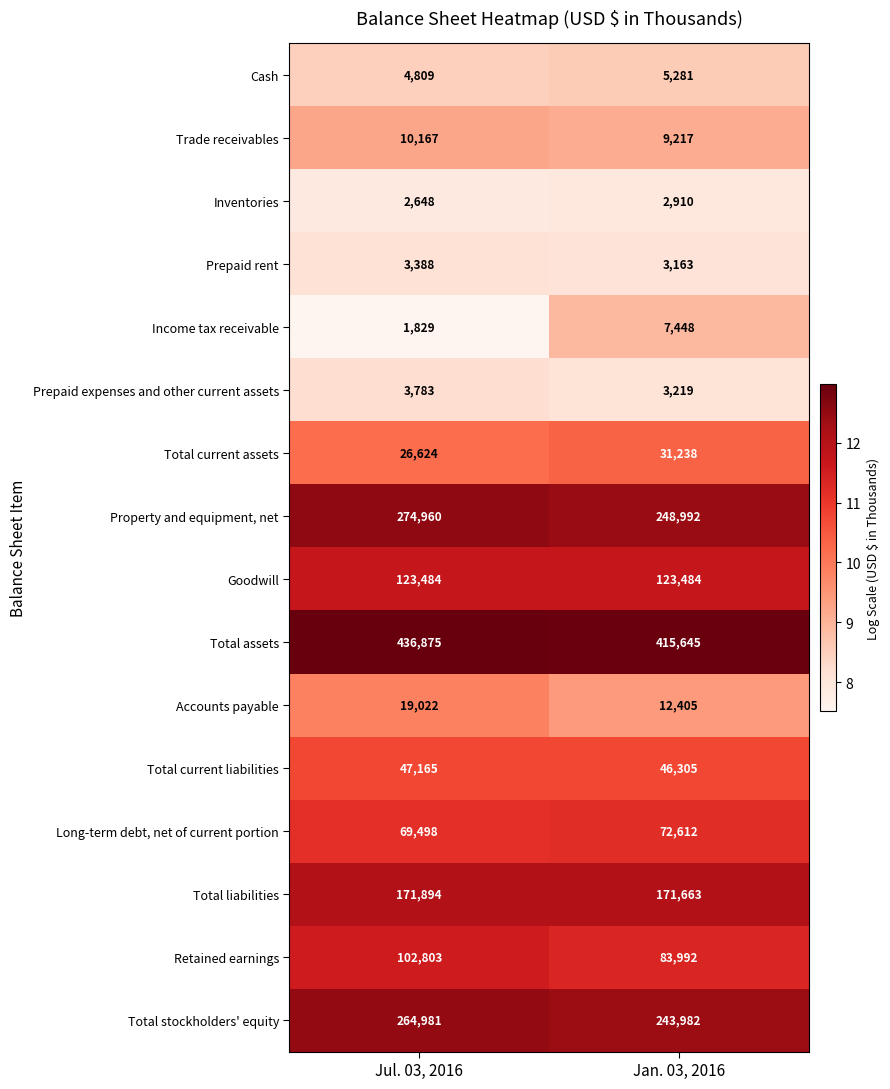

What is the approximate value of Goodwill at Jan. 03, 2016?

123484